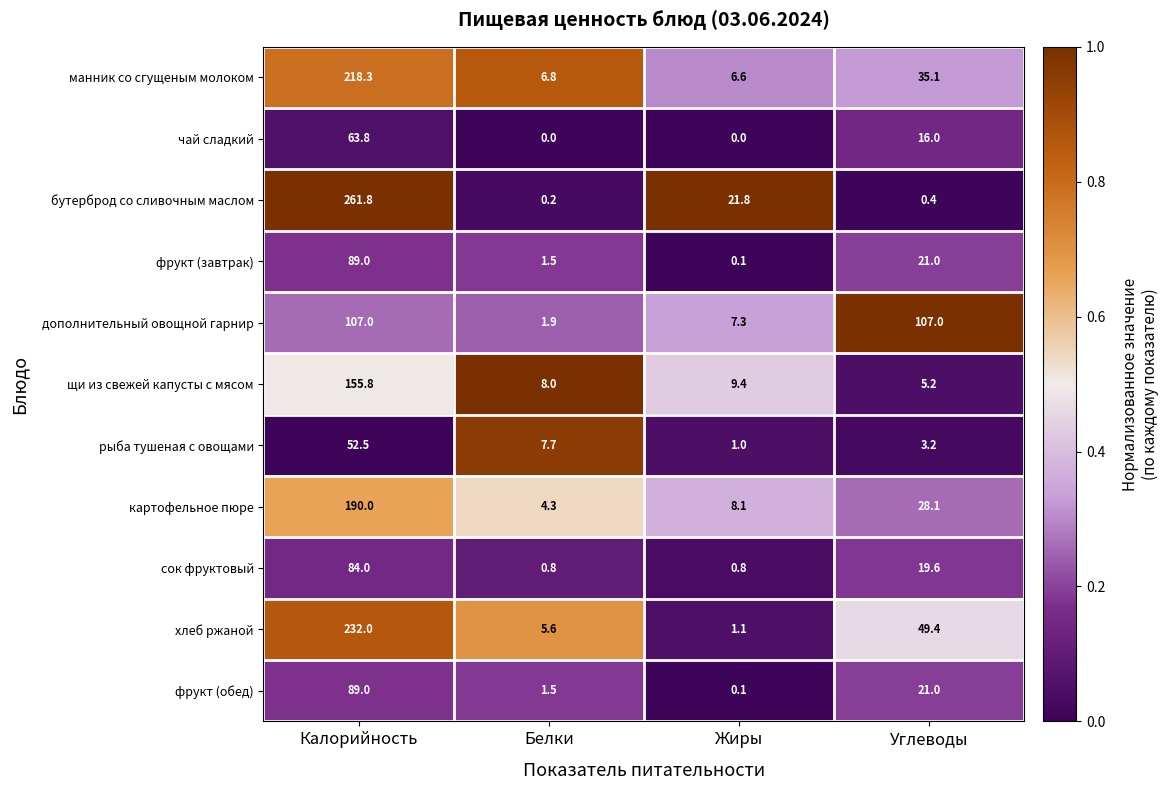

Is it true that хлеб ржаной equals 1.8 at Жиры?

False